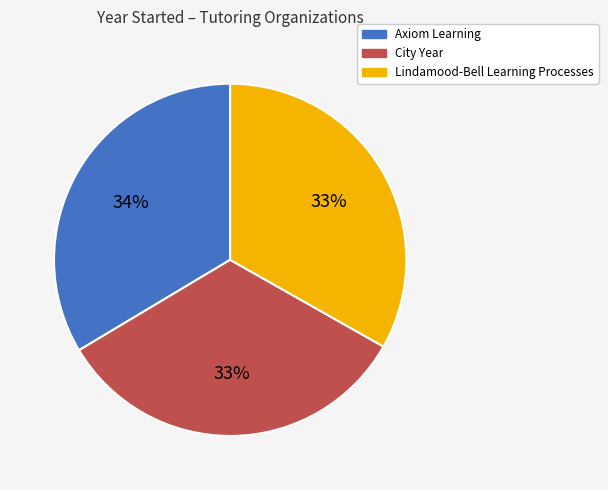

Combined, do Lindamood-Bell Learning Processes and City Year account for over 50%?

Yes